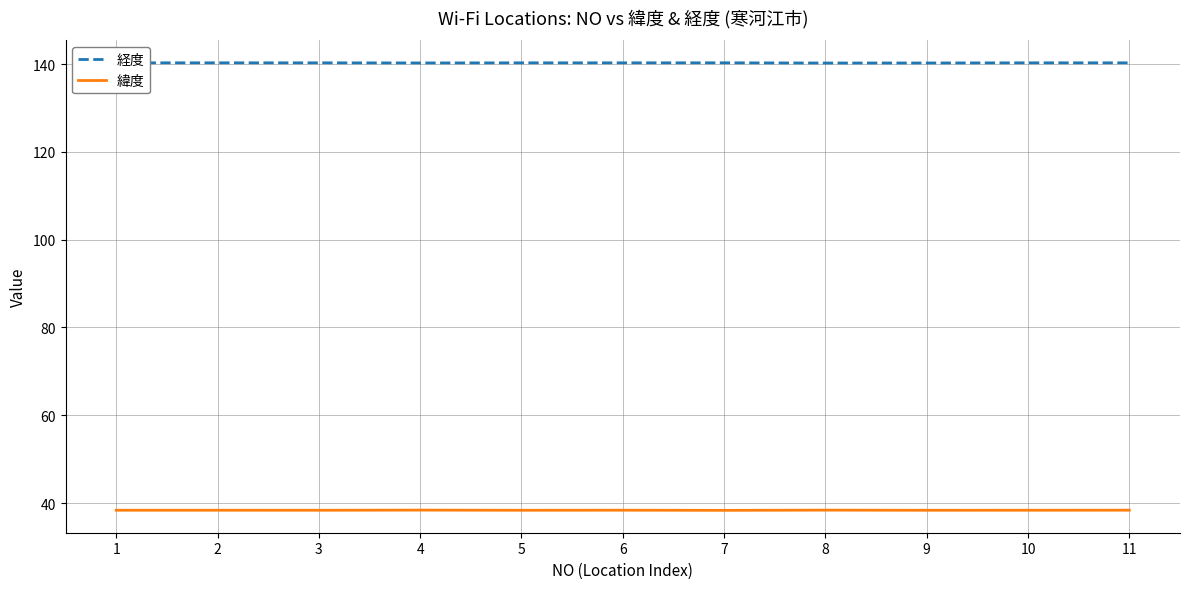

List the series in order of their overall mean, lowest first.

緯度, 経度